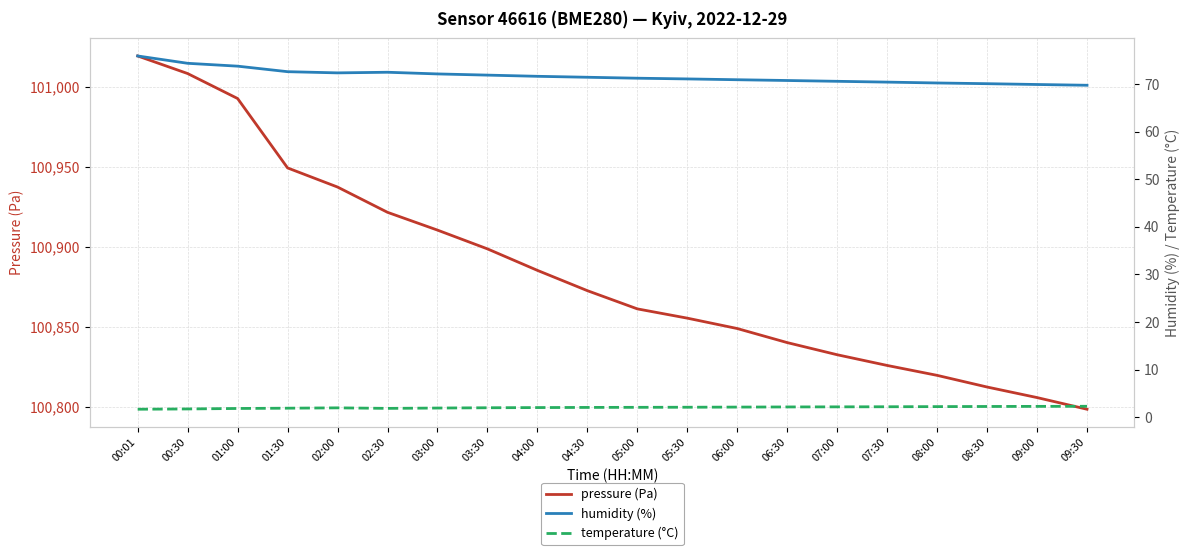

What position from the left is 01:00?

3